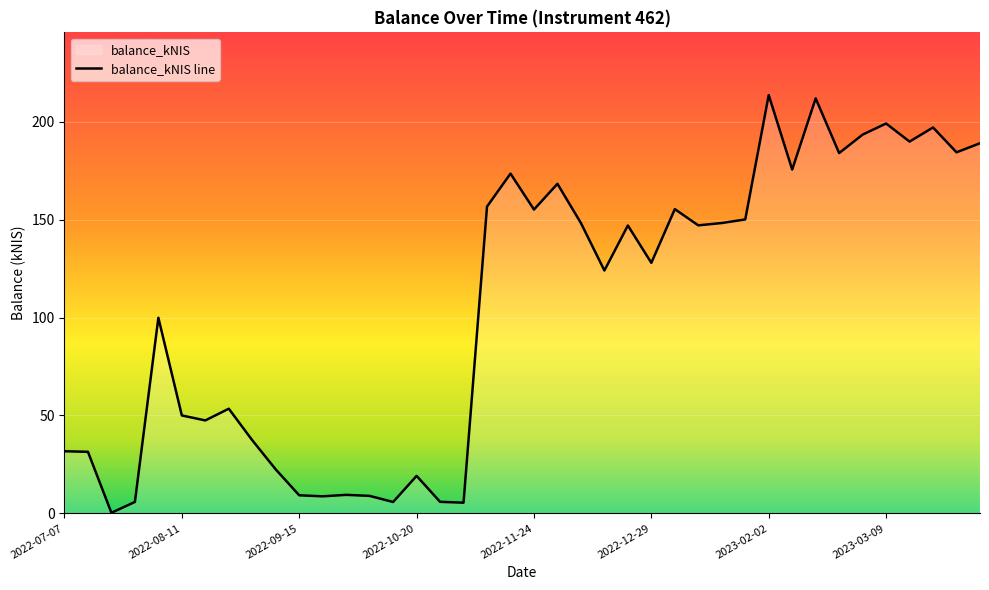

Reading left to right, list all the values displayed in this chart.

31.7	31.4	0.3	5.8	99.9	50.0	47.5	53.4	37.3	22.4	9.2	8.7	9.4	8.9	5.8	19.1	5.9	5.4	156.7	173.5	155.2	168.3	148.3	124.0	147.0	128.0	155.4	147.1	148.3	150.1	213.6	175.6	212.0	184.0	193.4	199.1	189.9	197.1	184.4	189.0